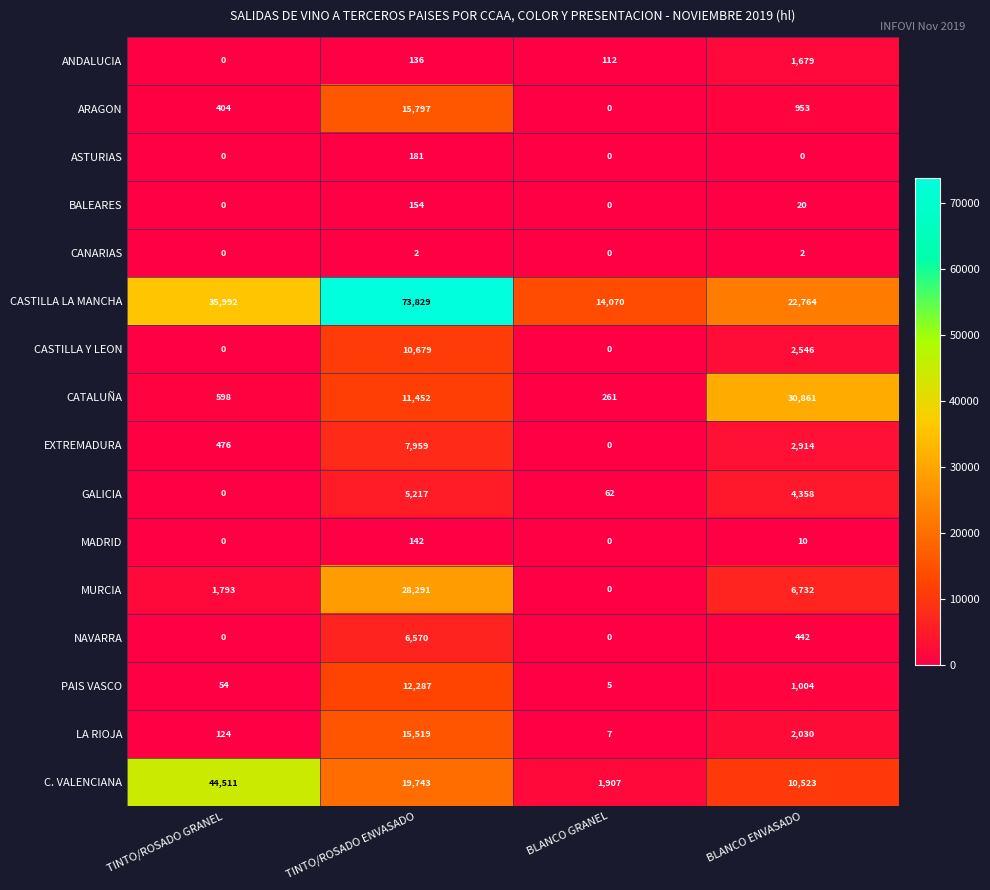

Which label corresponds to the largest value in the chart?

TINTO/ROSADO ENVASADO